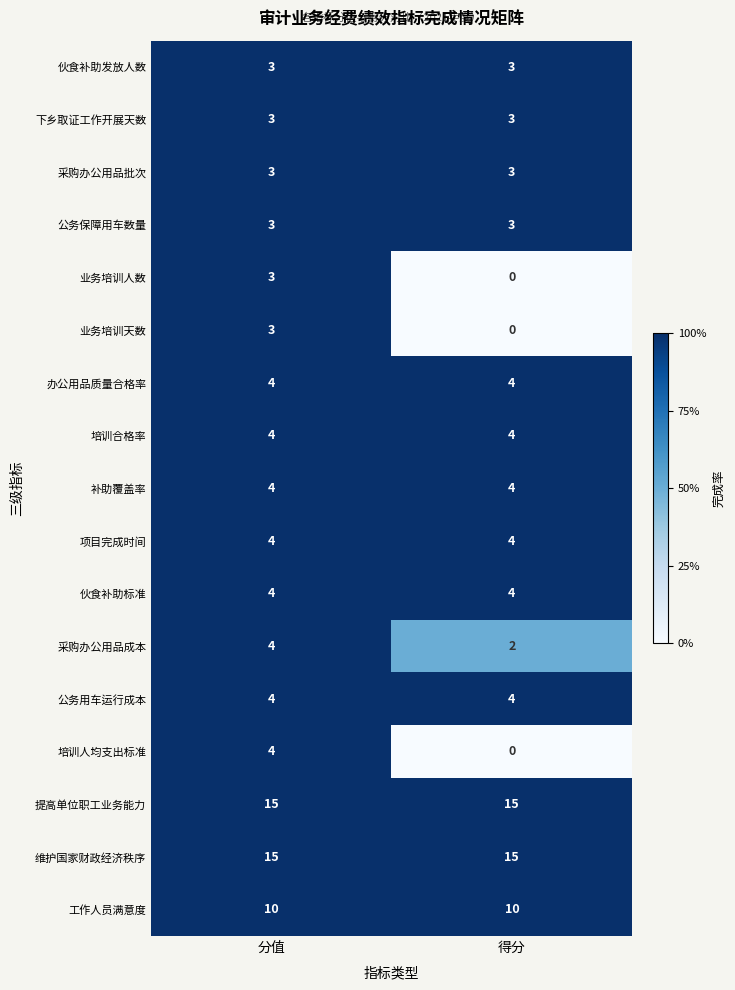

What is the average value of the 采购办公用品批次 series?

3